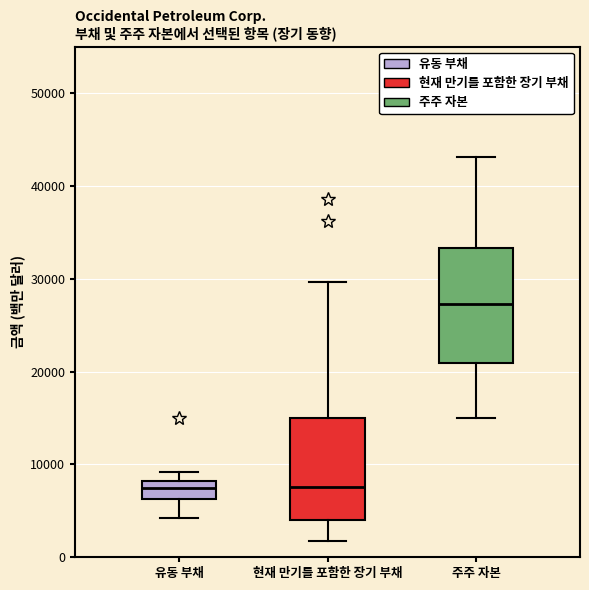

Where does the upper whisker of the box for 현재 만기를 포함한 장기 부채 end on the y-axis? The values are not printed on the chart, so give them approximately, as read against the axis.

30000